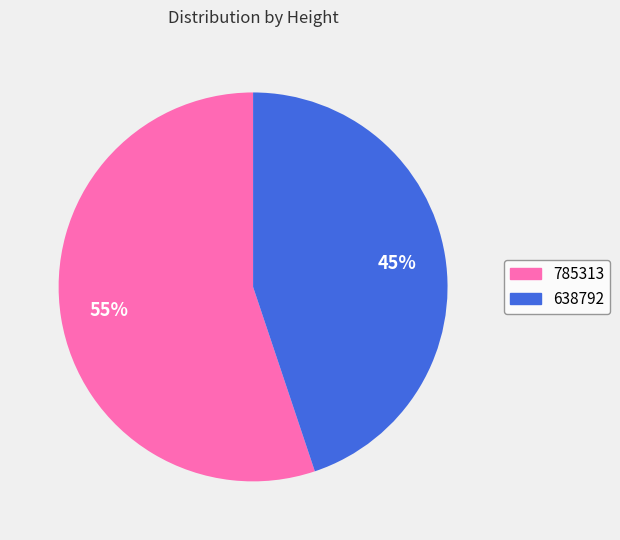

What is the smallest slice in the pie chart?

638792